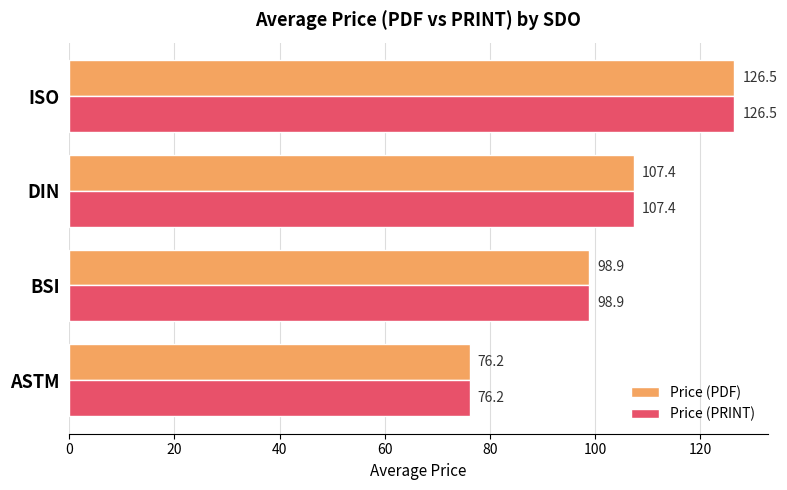

True or false: Price (PDF) has a value of 76.2 at ASTM.

True